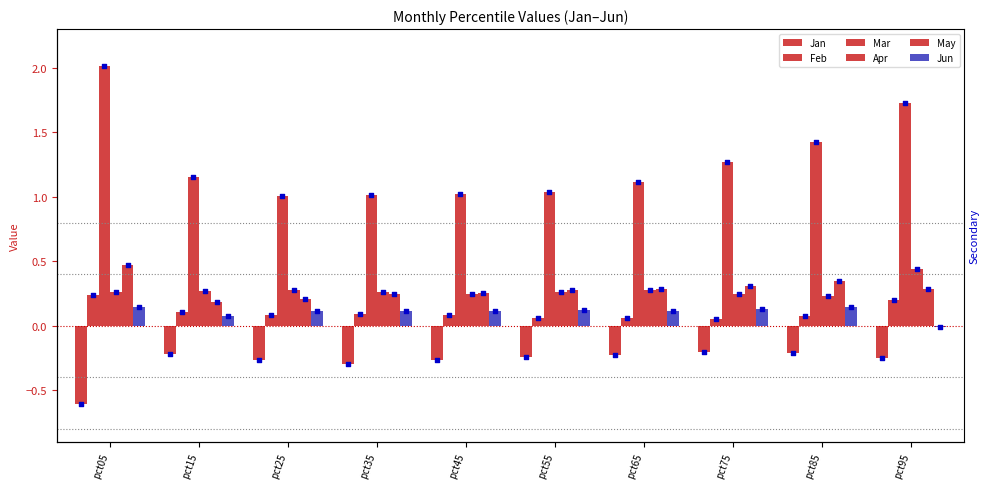

Which series contains the lowest Y value?

Jan